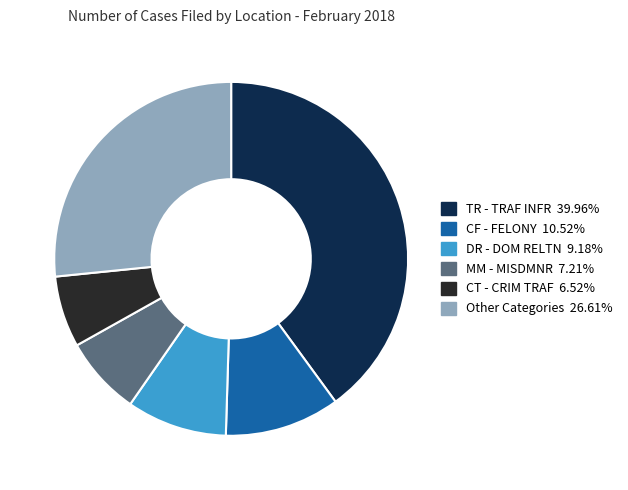

Does any single category account for the majority?

No